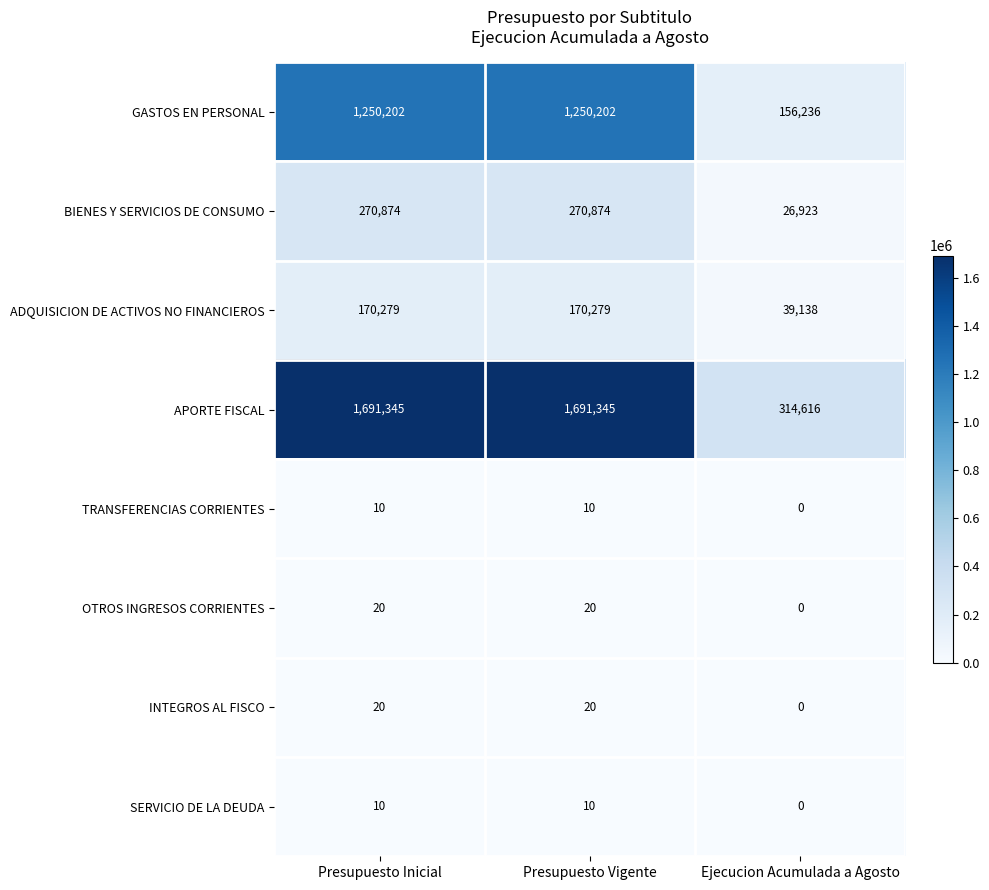

What is the difference between the maximum and minimum values in the SERVICIO DE LA DEUDA series?

10